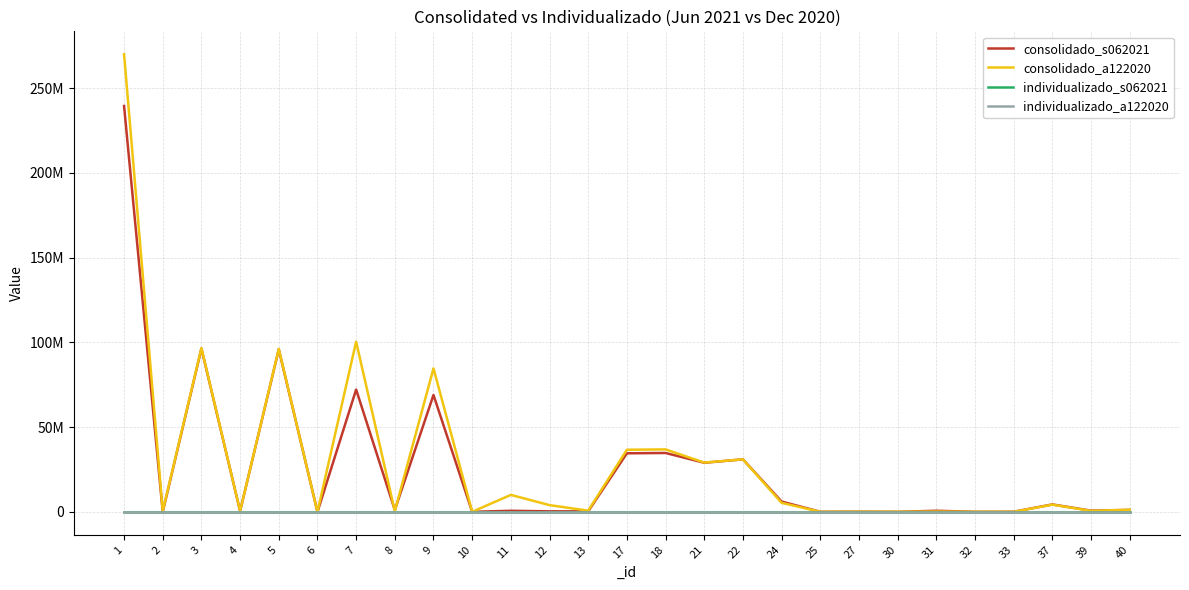

True or false: individualizado_a122020 has a value of 0 at 18.

True